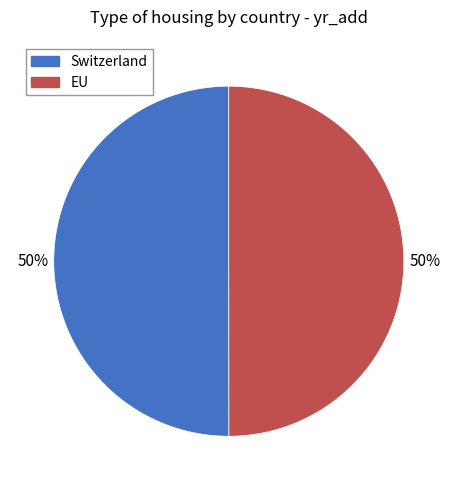

The EU slice represents 56% of the pie. True or false?

False